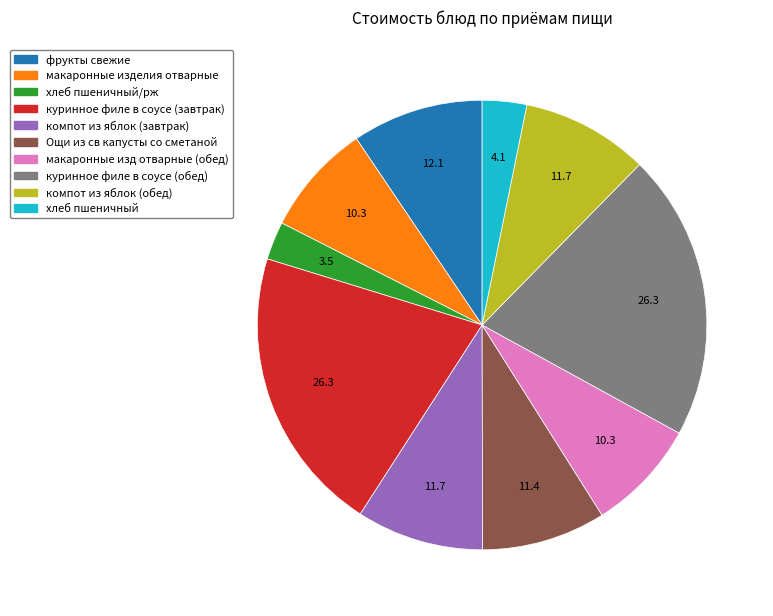

Is there a majority slice in this chart?

No